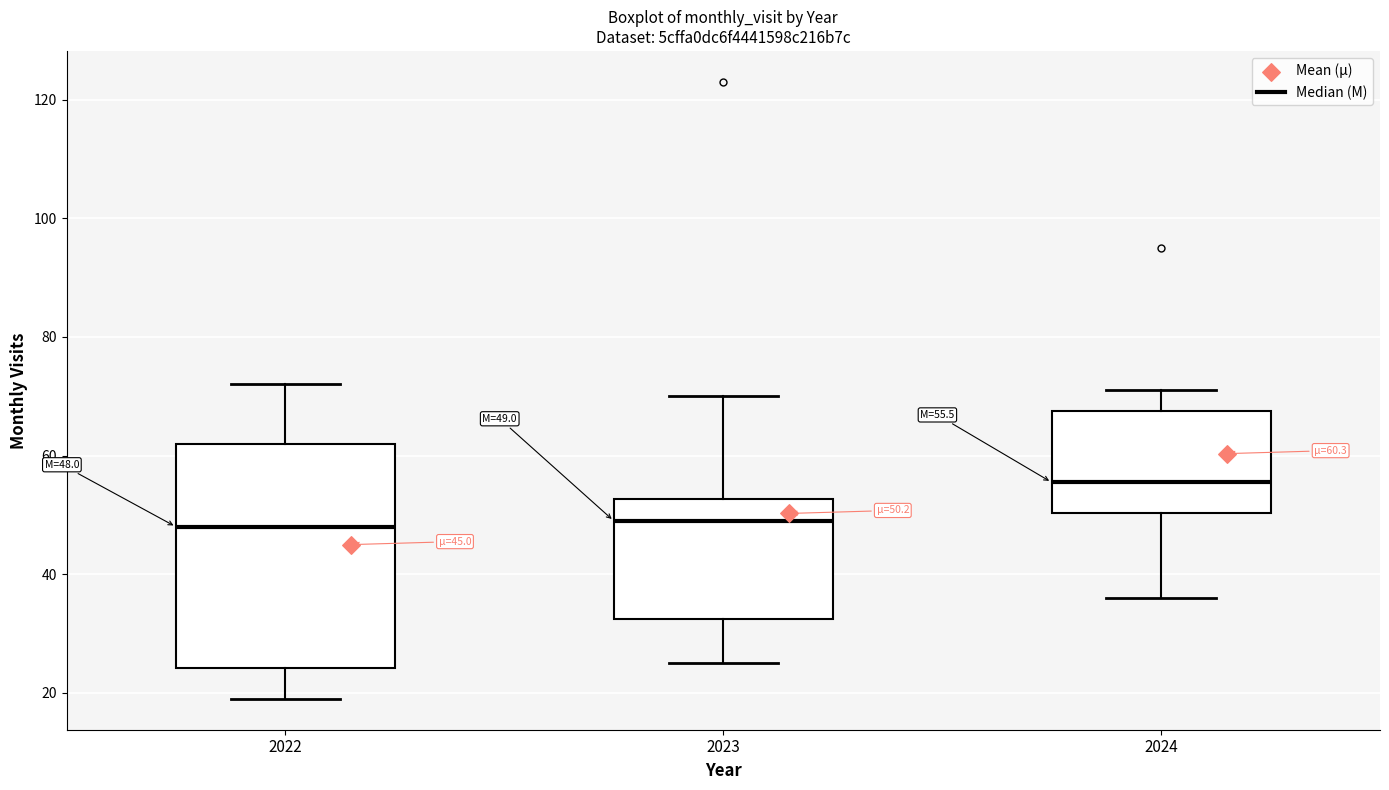

Which box is the tallest, from its lower edge to its upper edge?

2022